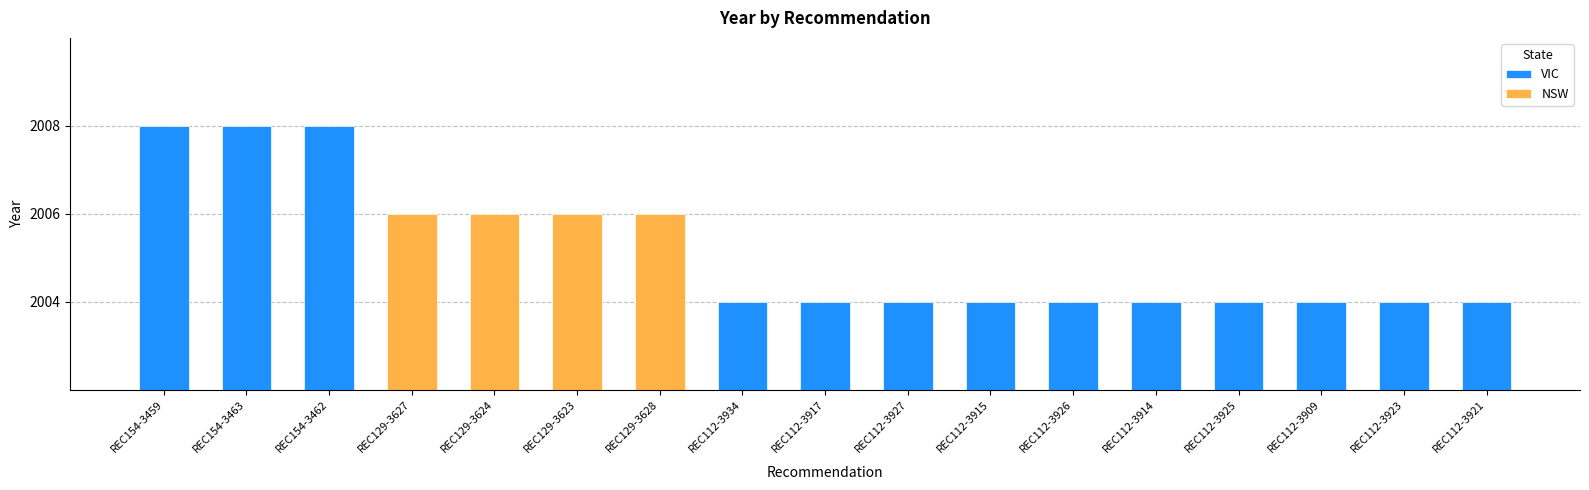

The chart shows a value of 2008 at REC154-3459. True or false?

True